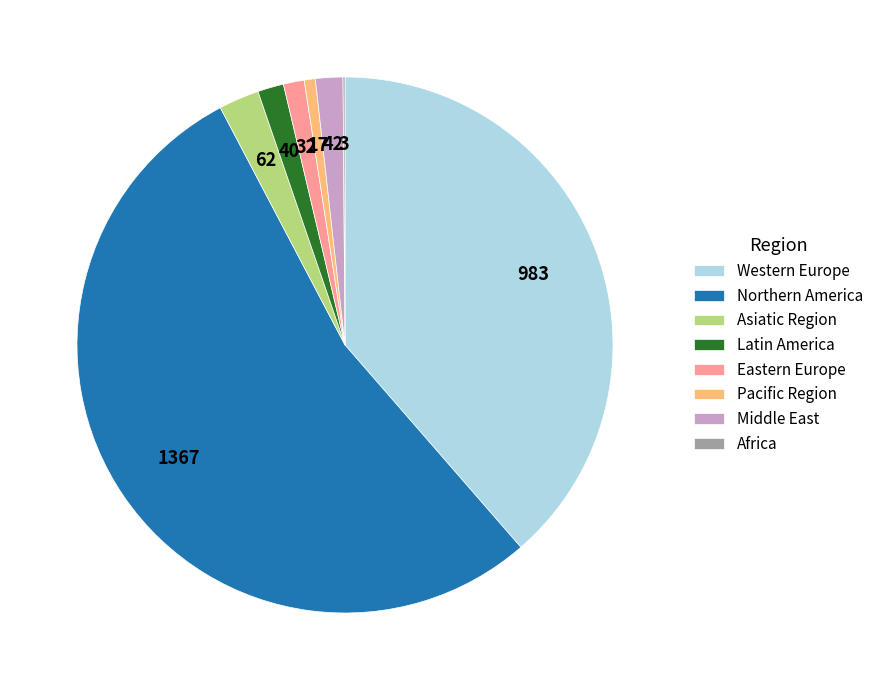

Does Western Europe account for over 50% of the chart?

No